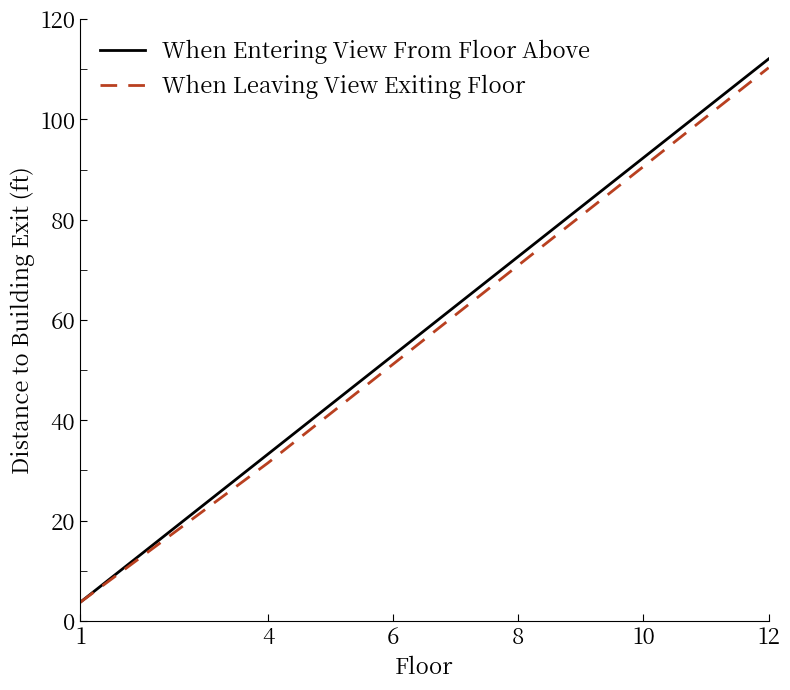

At which label is When Entering View From Floor Above closest to 57?

6